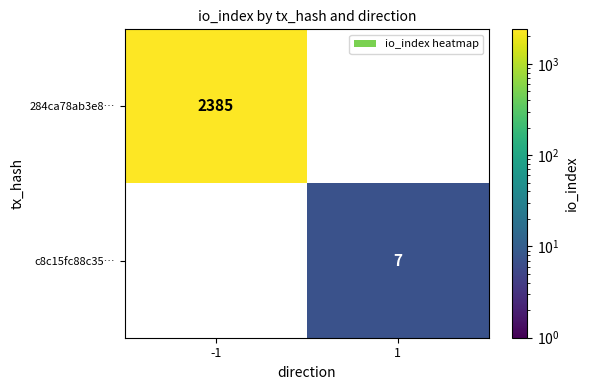

The c8c15fc88c35… series shows 2 at 1. True or false?

False